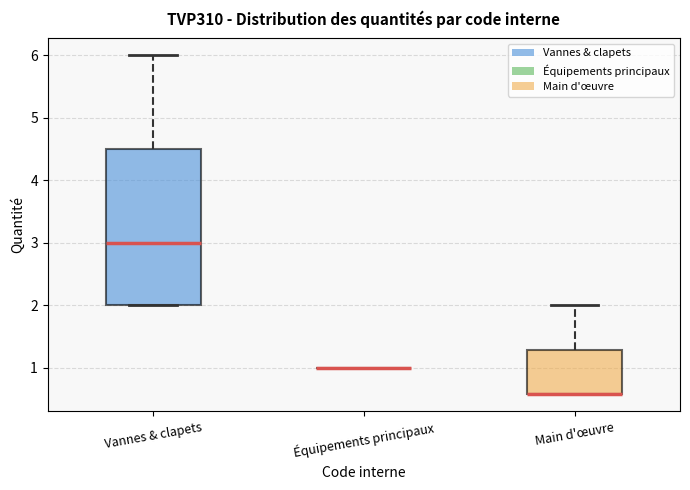

Where is the upper edge of the box for Vannes & clapets on the y-axis? The values are not printed on the chart, so give them approximately, as read against the axis.

4.5